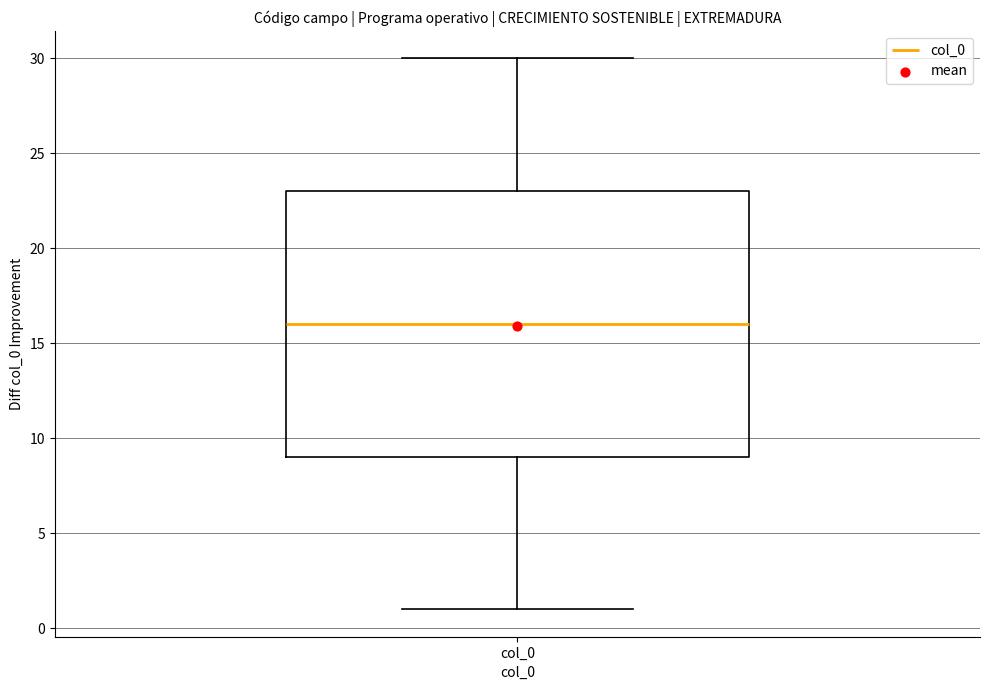

Transcribe this box plot: give where the median line is, the range the box spans, and where the two whiskers end, as read against the y-axis. The values are not printed on the chart, so give them approximately, as read against the axis.

median 16, box 9 to 23, whiskers 1 to 30